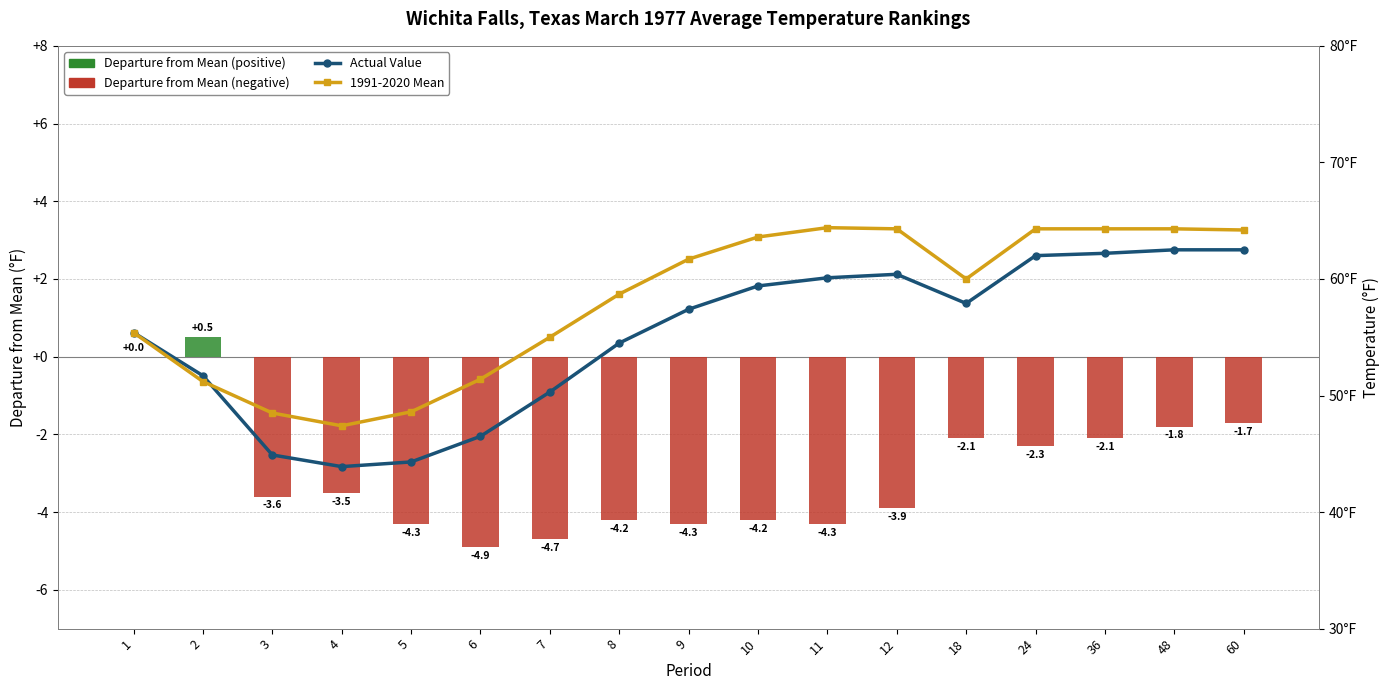

Between 60 and 4, which is larger?

60